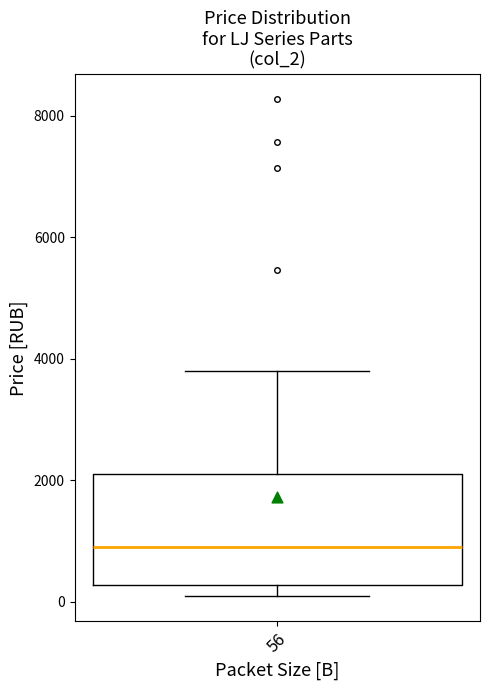

Where is the lower edge of the box at x = 56 on the y-axis? The values are not printed on the chart, so give them approximately, as read against the axis.

200